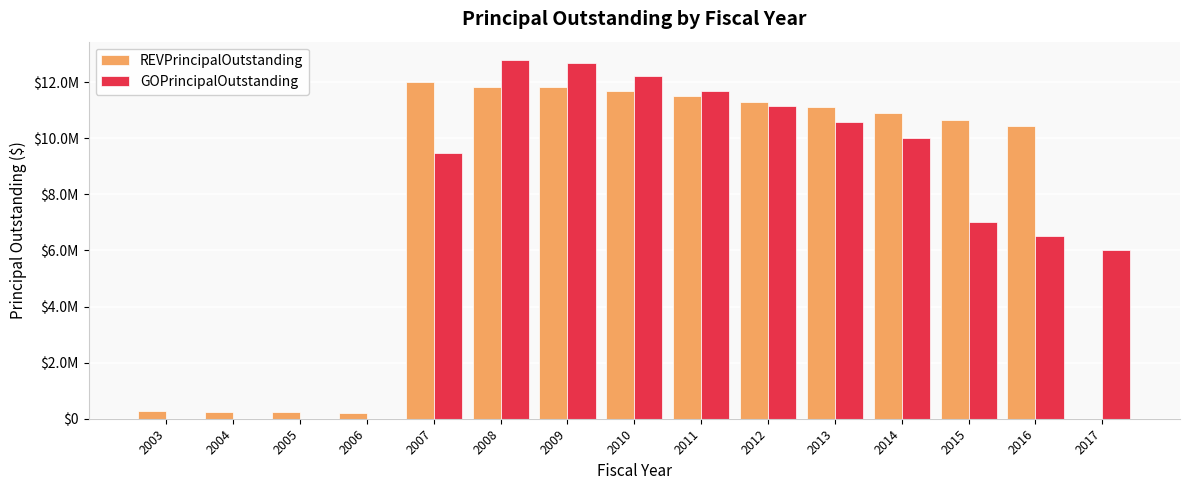

What is the value of the GOPrincipalOutstanding bar at the 8th from the left?

12200000